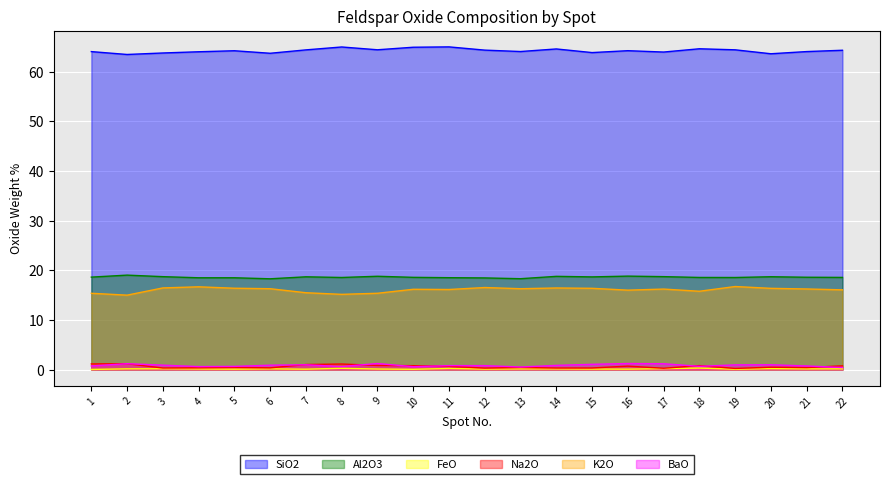

True or false: Na2O and FeO cross at least once.

False